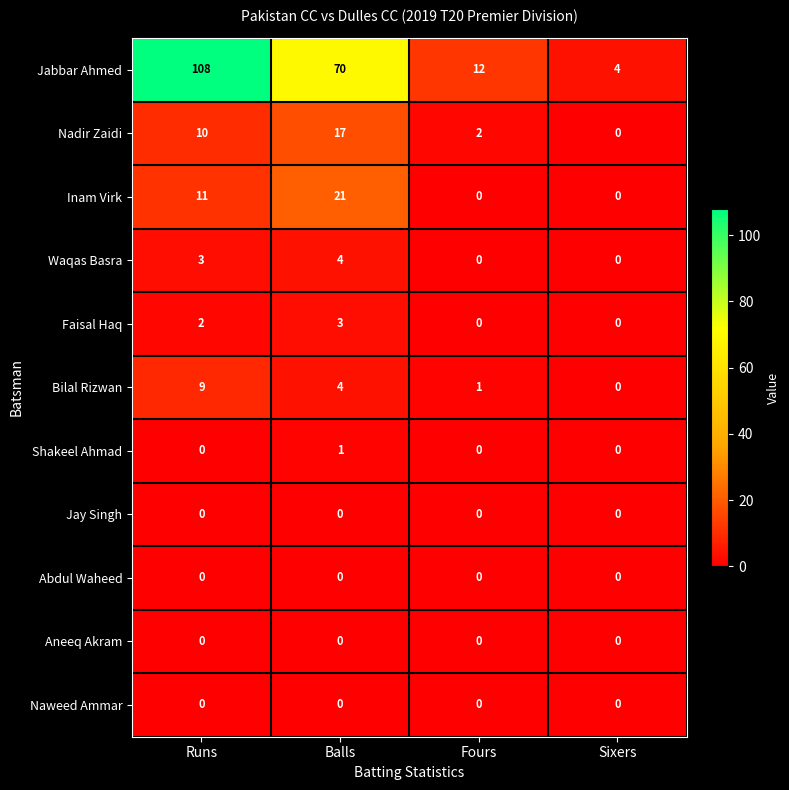

At which category is the sum across all series the highest?

Runs